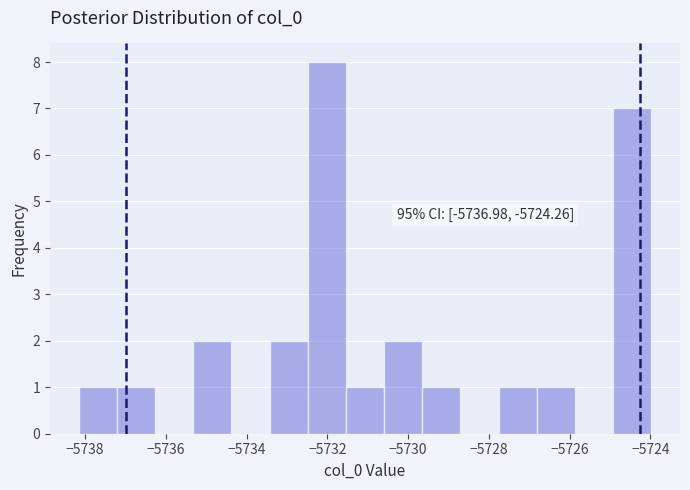

Over which range of the x-axis is the bar tallest?

-5732.4 to -5731.6